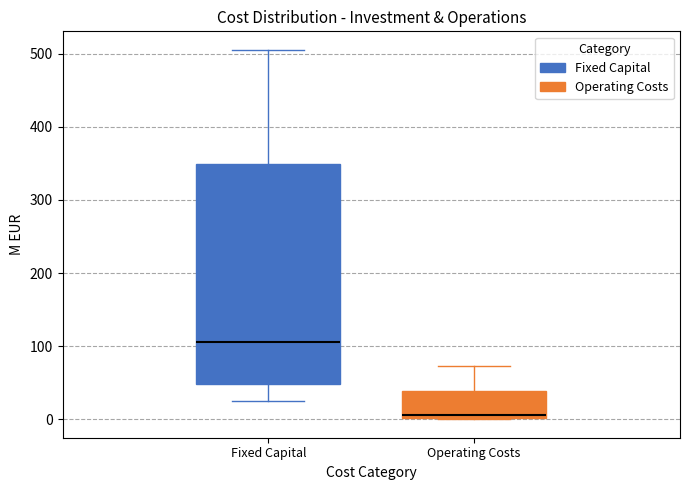

Which box is the tallest, from its lower edge to its upper edge?

Fixed Capital